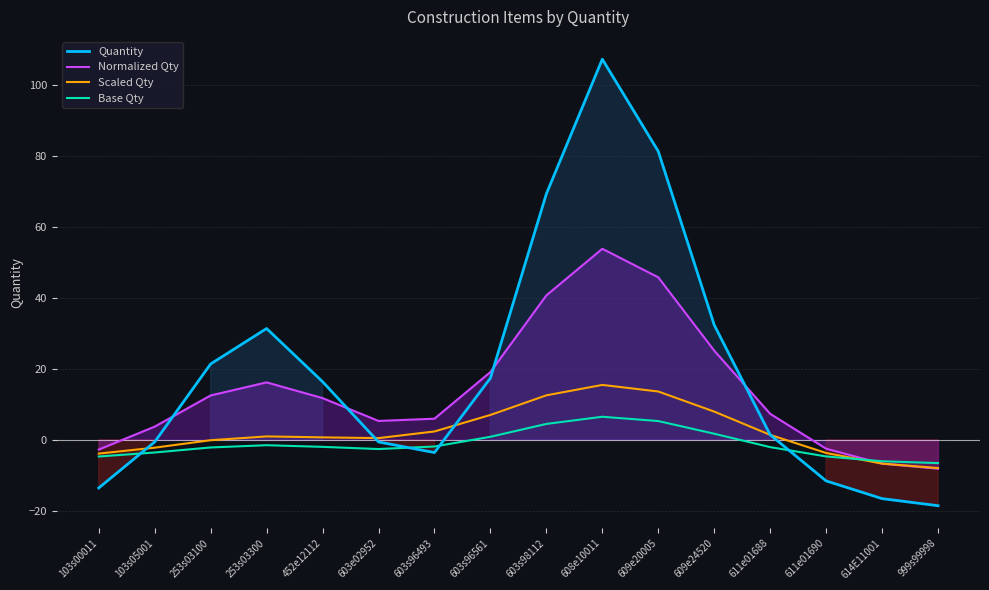

Read the Scaled Qty value at 103s00011.

-3.9